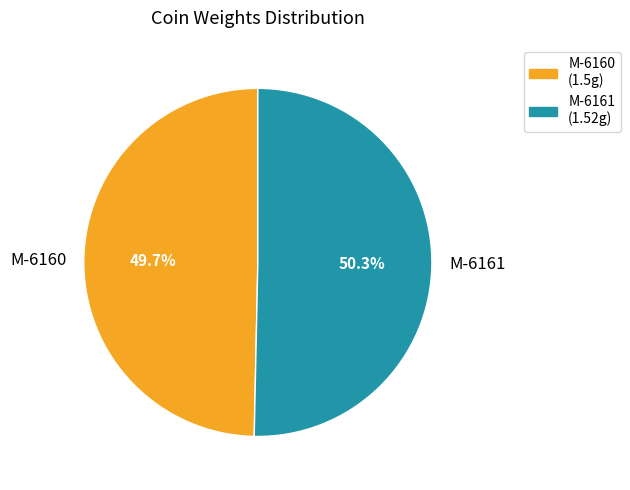

Which slice is the largest?

M-6161